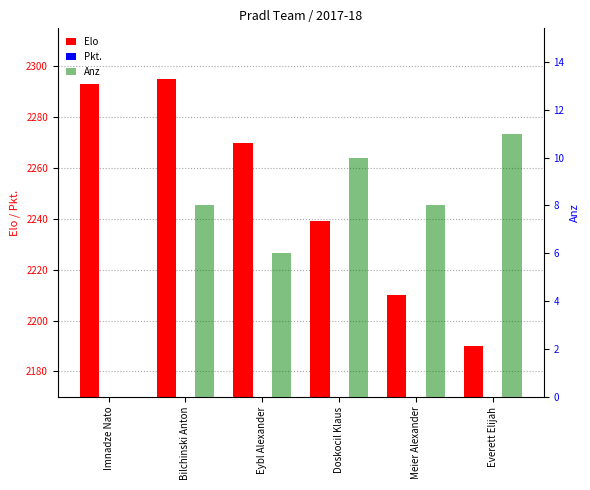

What are all the series names shown in the legend?

Elo, Pkt., Anz